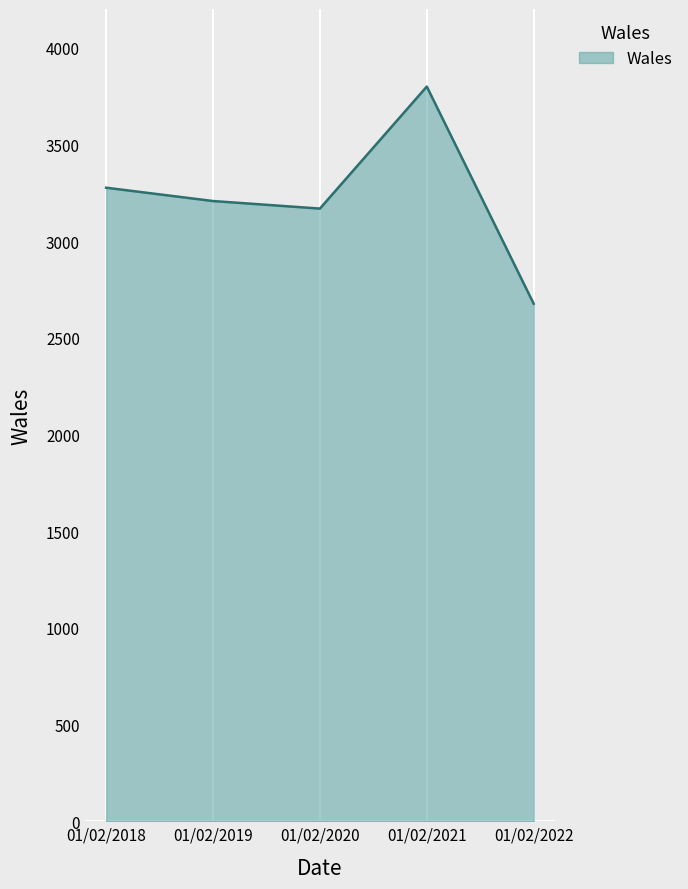

Reading left to right, extract all data points from this chart.

01/02/2018=3276	01/02/2019=3207	01/02/2020=3168	01/02/2021=3799	01/02/2022=2676